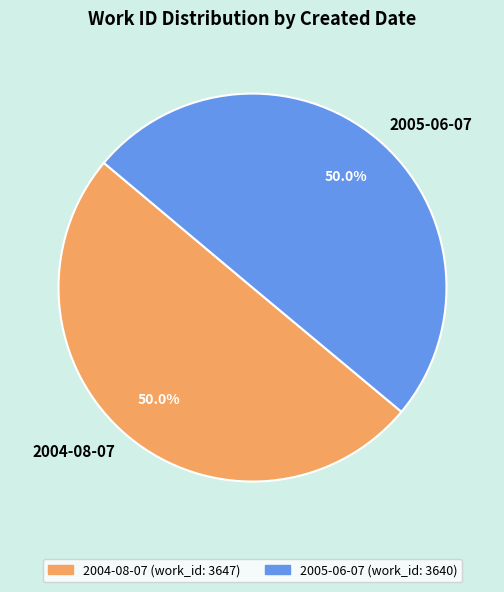

What percentage is NOT represented by 2004-08-07?

50.0%